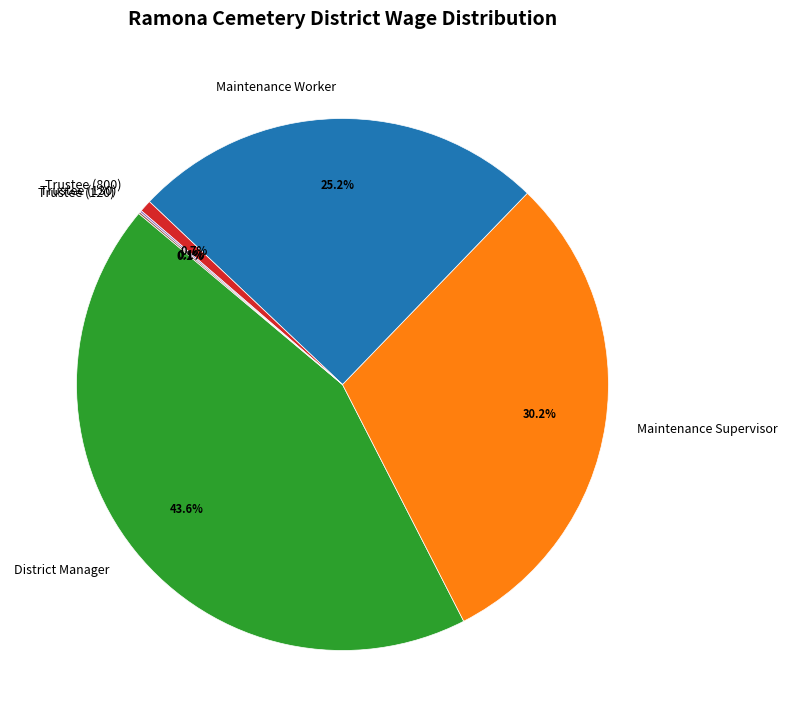

Does Maintenance Worker account for over 50% of the chart?

No